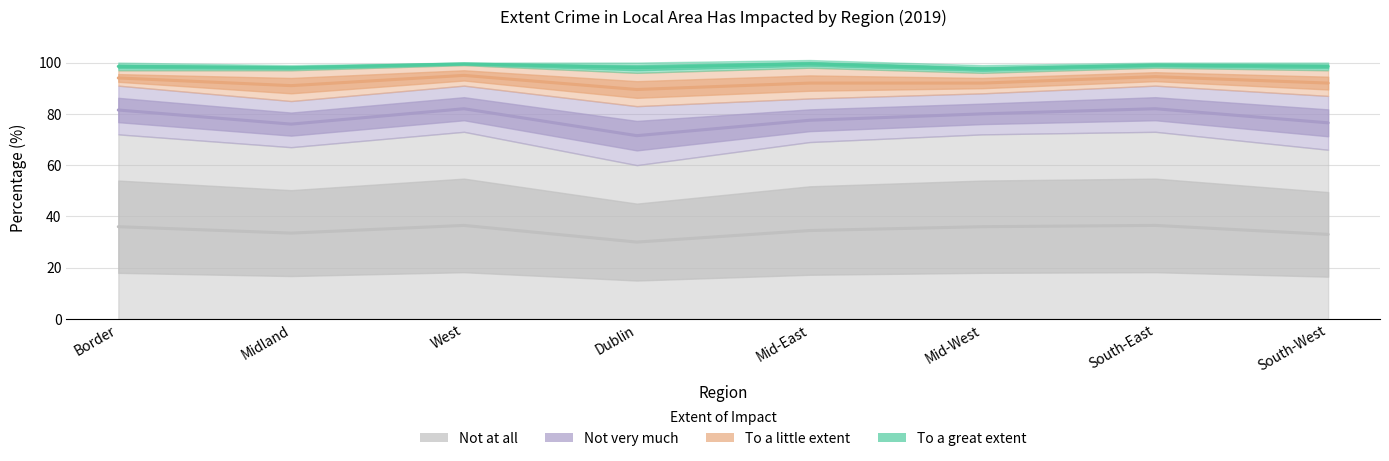

Which has a higher value, West or Border?

West